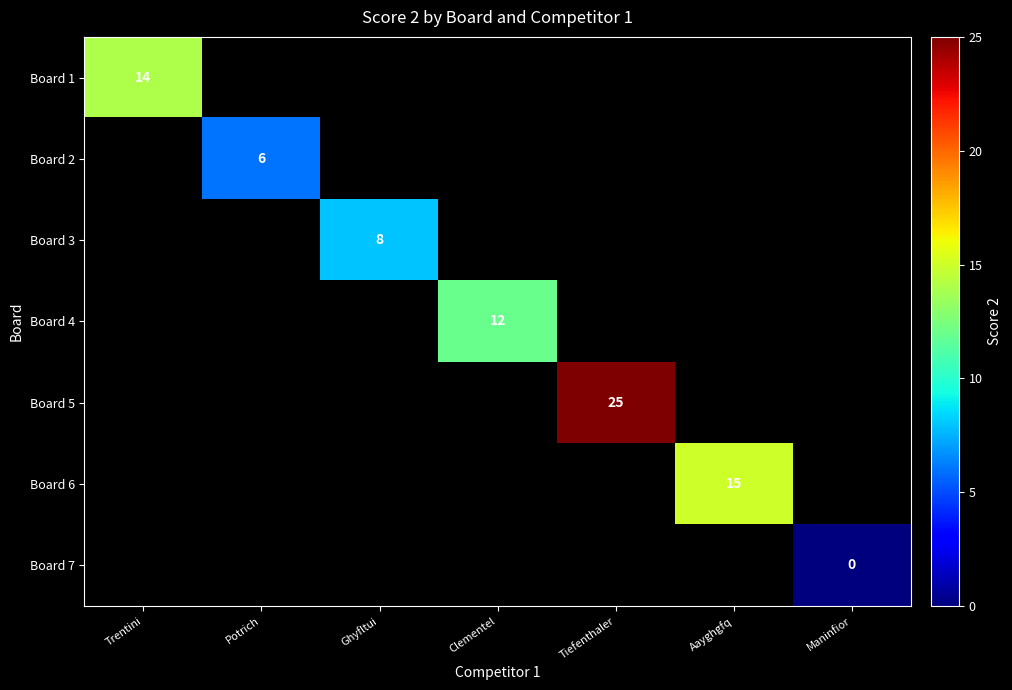

True or false: Board 1 has a value of 5 at Trentini.

False